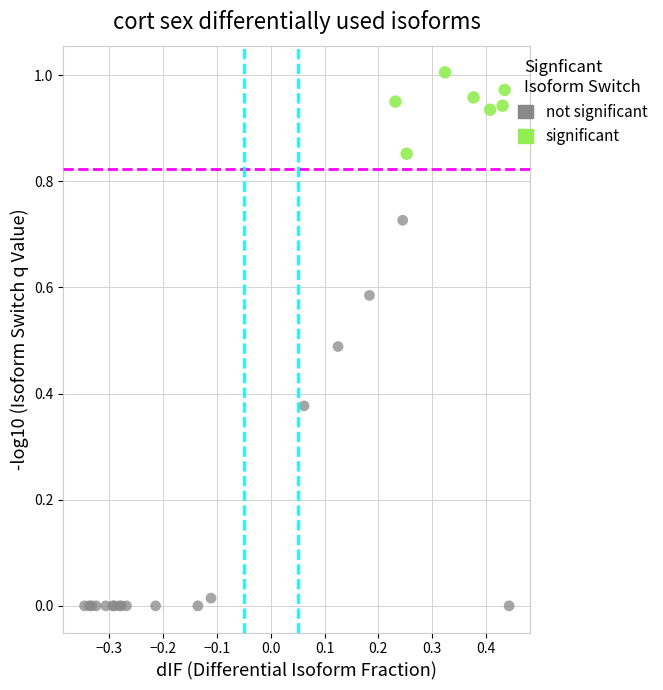

Which series contains the highest Y value?

significant